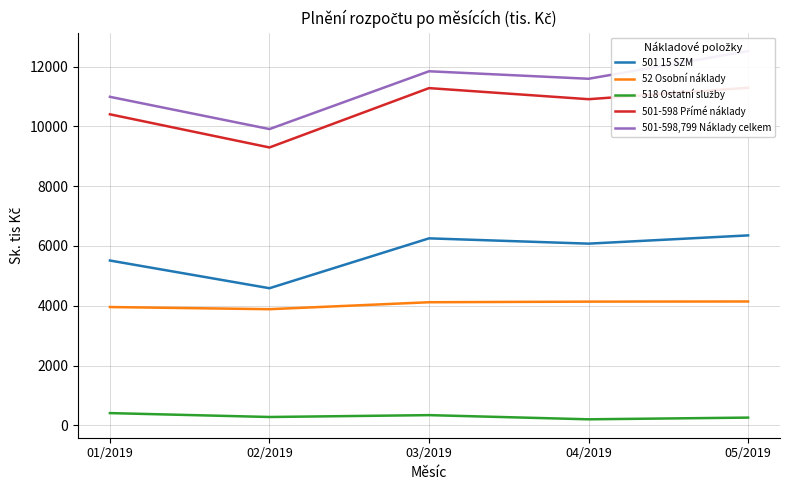

List the labels in order of 501-598 Přímé náklady value, smallest first.

02/2019, 01/2019, 04/2019, 03/2019, 05/2019